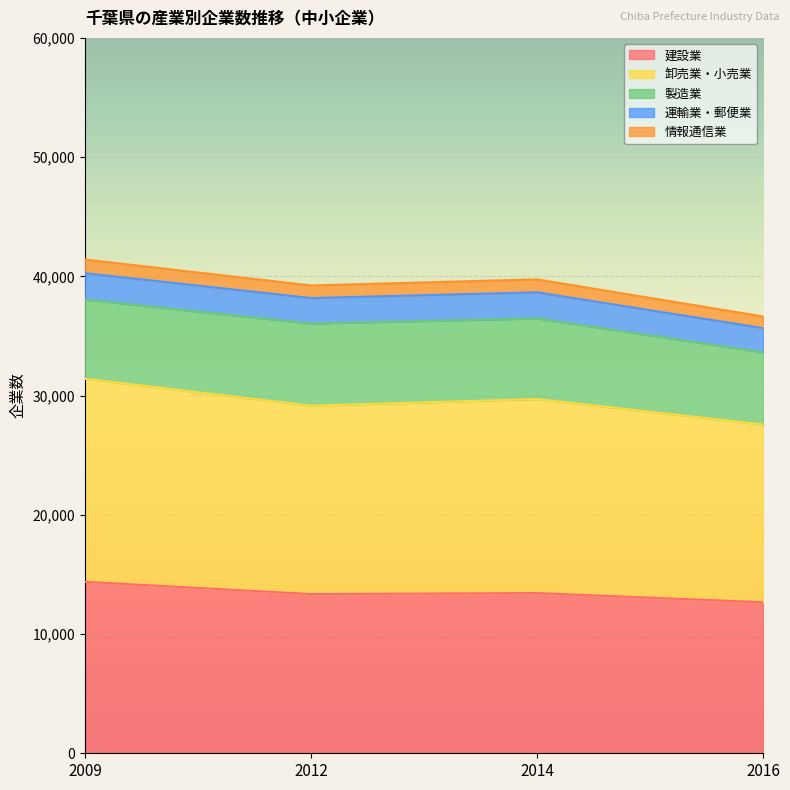

True or false: 建設業 and 情報通信業 intersect in this chart.

False